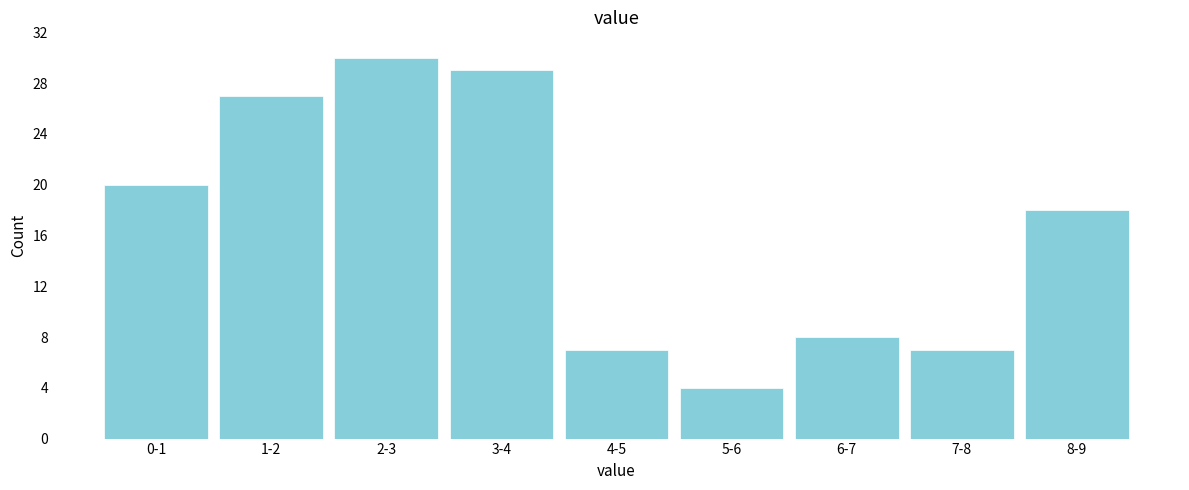

Reading left to right, what are all the values shown in this chart?

20	27	30	29	7	4	8	7	18